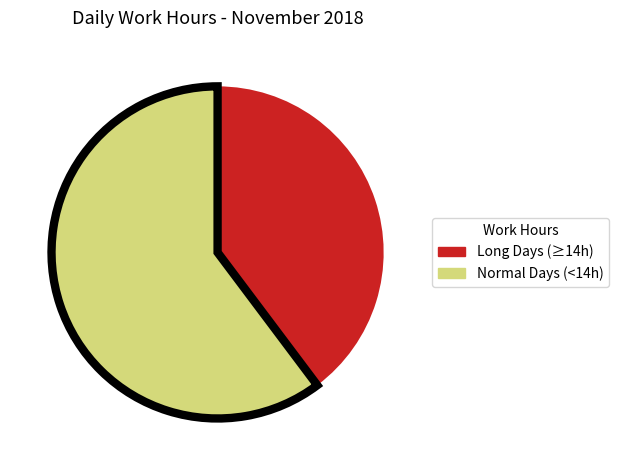

Rank the categories by value from highest to lowest.

Normal Days (<14h), Long Days (≥14h)